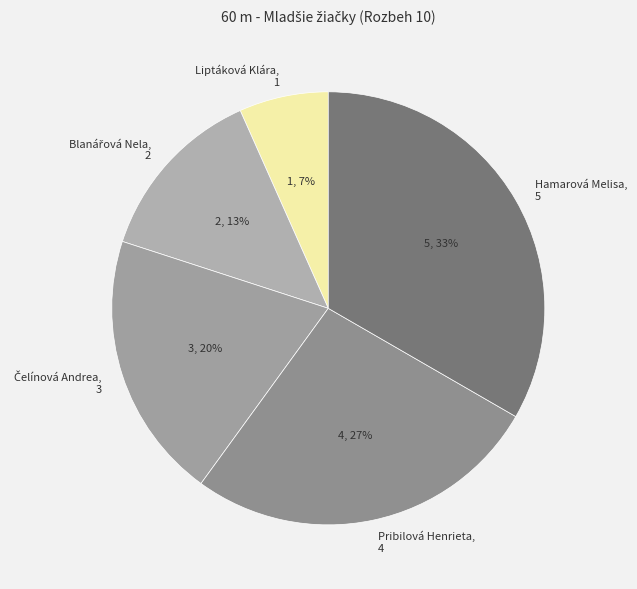

Is it true that Pribilová Henrieta is 40% of the pie?

False